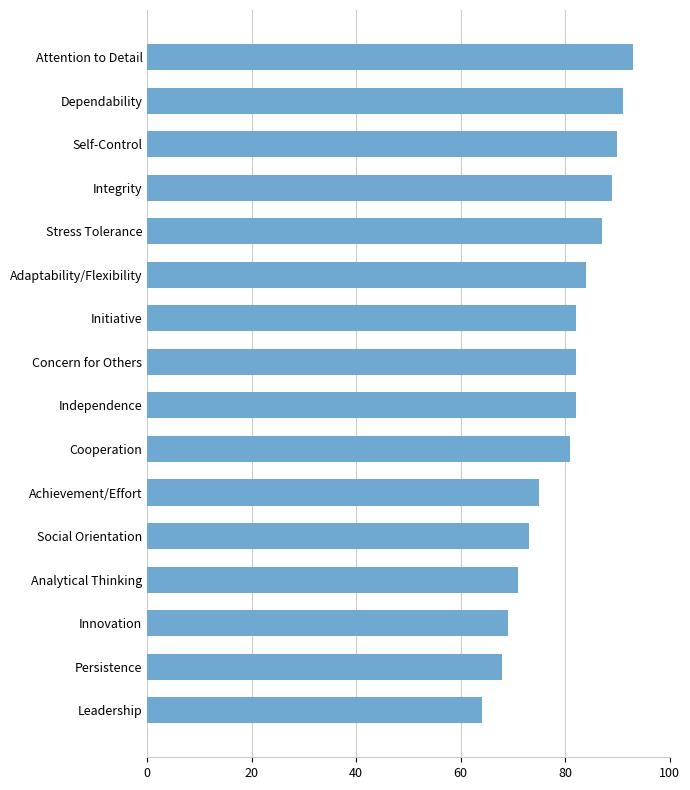

What is the sum of all values?

1281